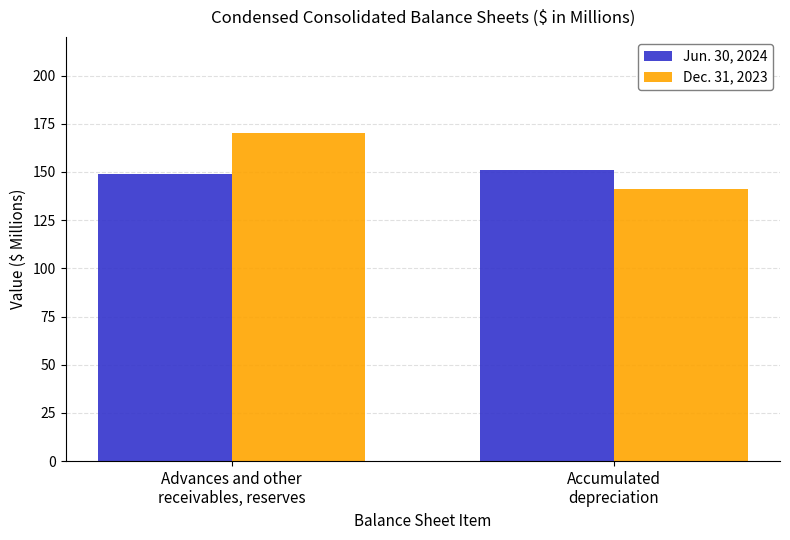

At which category does the chart reach its peak across all series?

Advances and other
receivables, reserves